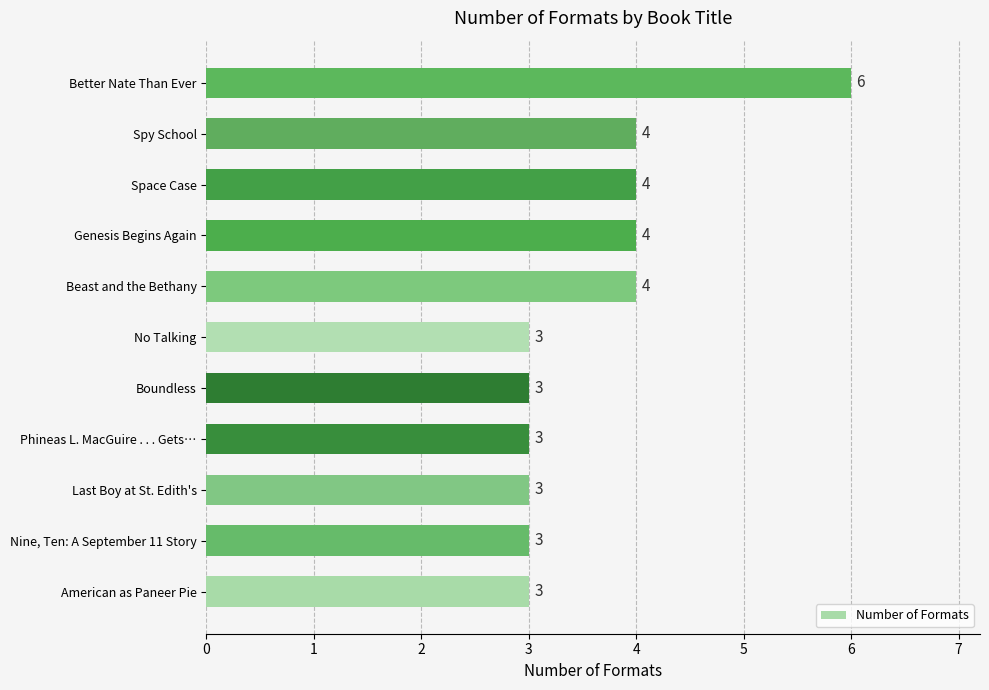

The chart shows a value of 3 at Phineas L. MacGuire . . . Gets…. True or false?

True